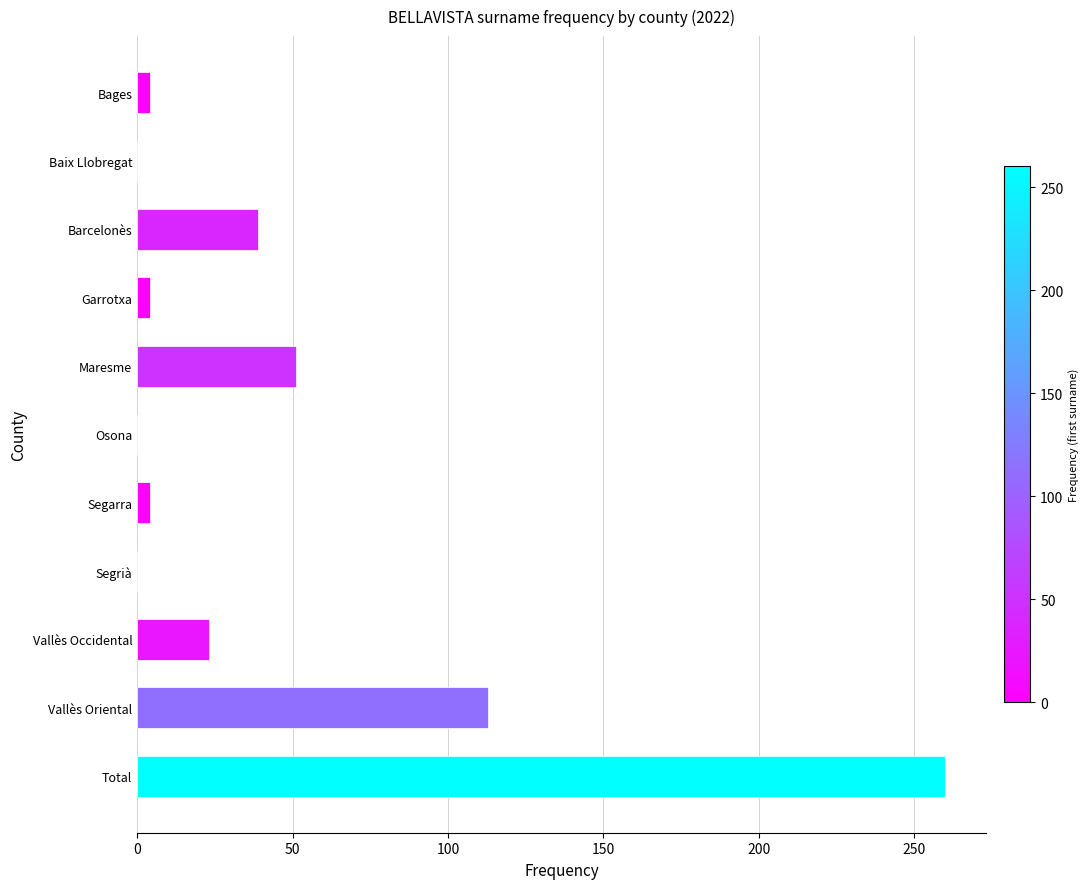

How many series are shown in this chart?

1